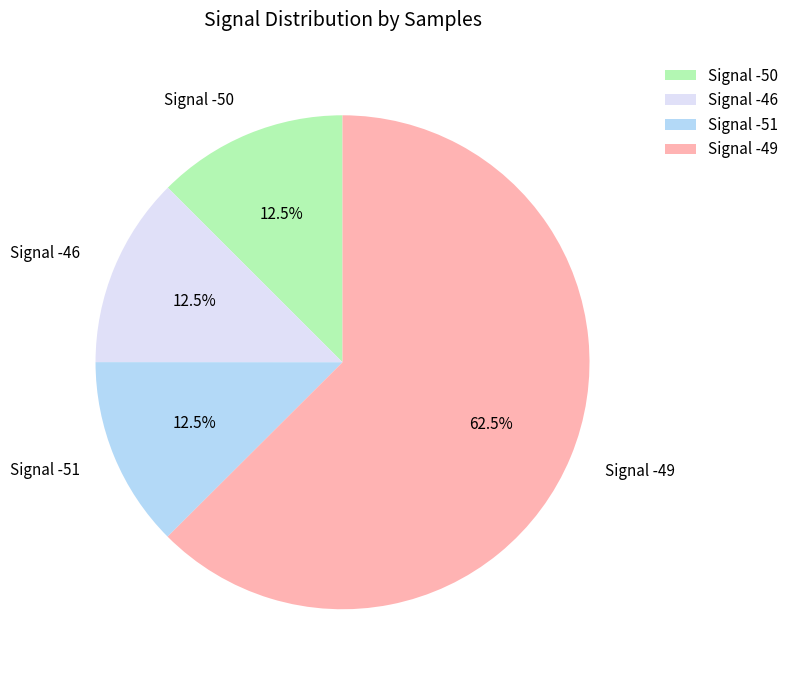

What is the total percentage of Signal -49 and Signal -46?

75.0%